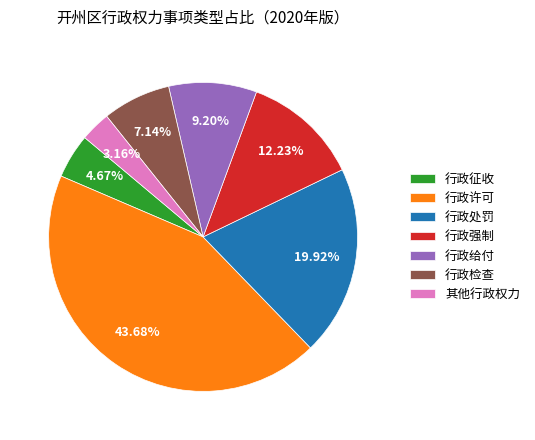

What is the total percentage of 行政强制 and 其他行政权力?

15.4%